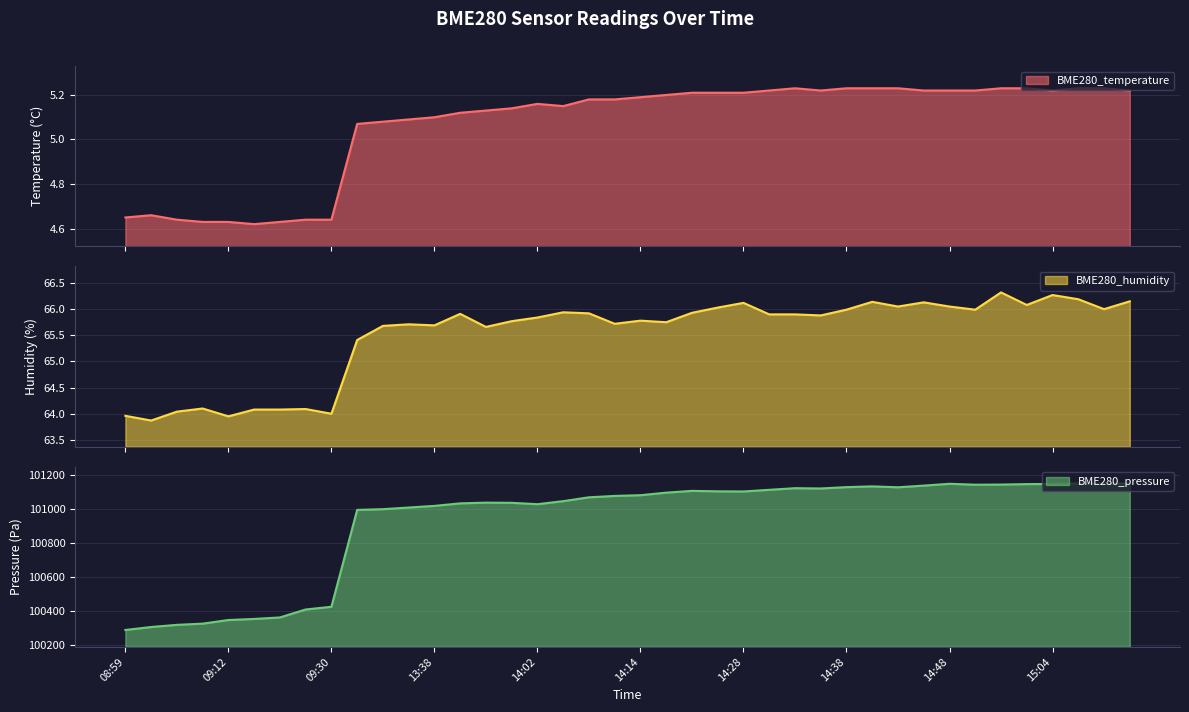

Between 14:10 and 15:04, which series saw the biggest shift?

BME280_pressure